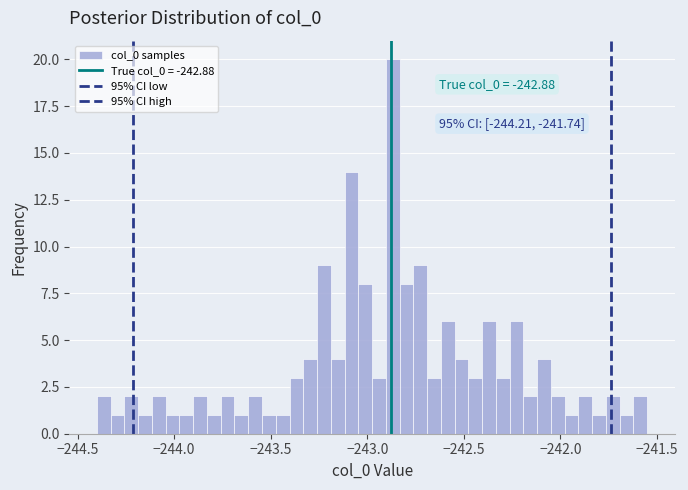

Around what value on the x-axis is the tallest bar? Give the approximate position of its centre, as read against the axis.

-242.85